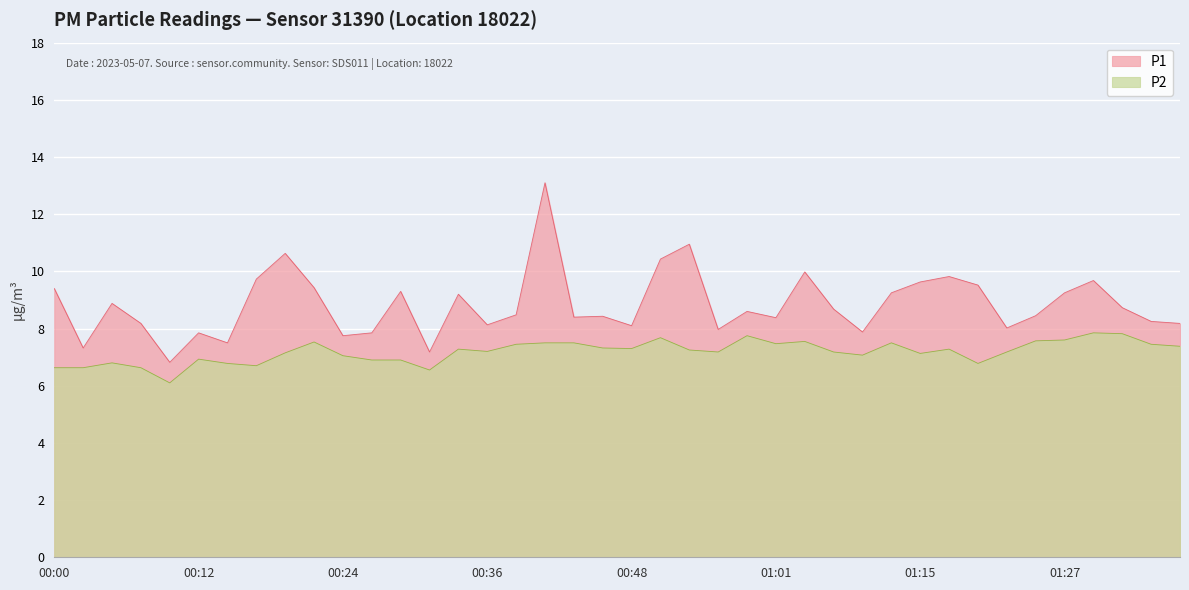

What is the label of the 11th point from the right?

01:13